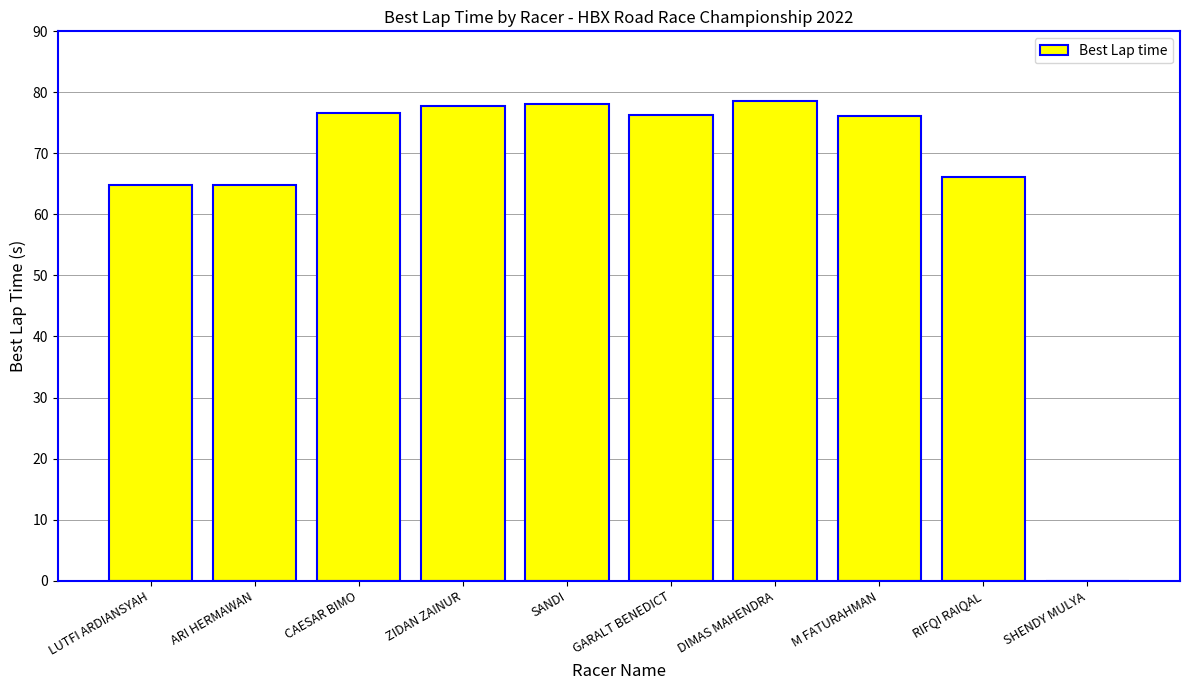

What is the sum of all values?

659.3